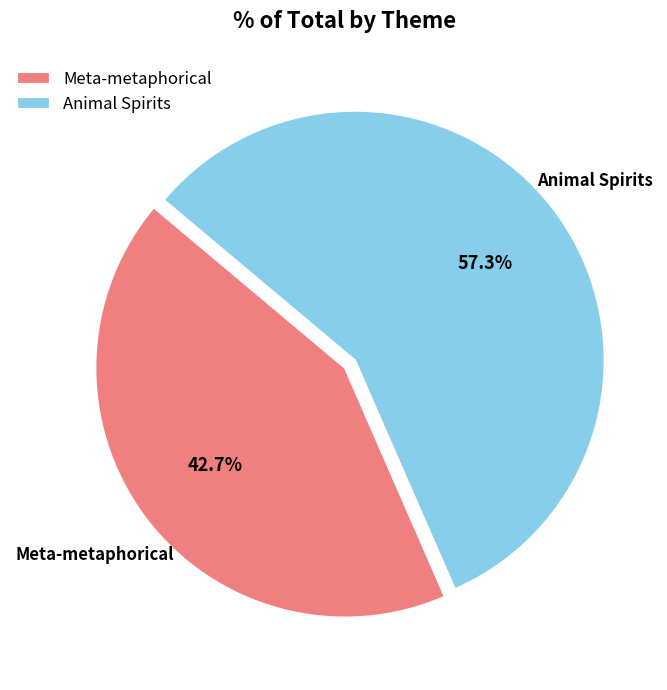

To the nearest percent, what is the average slice percentage?

50%